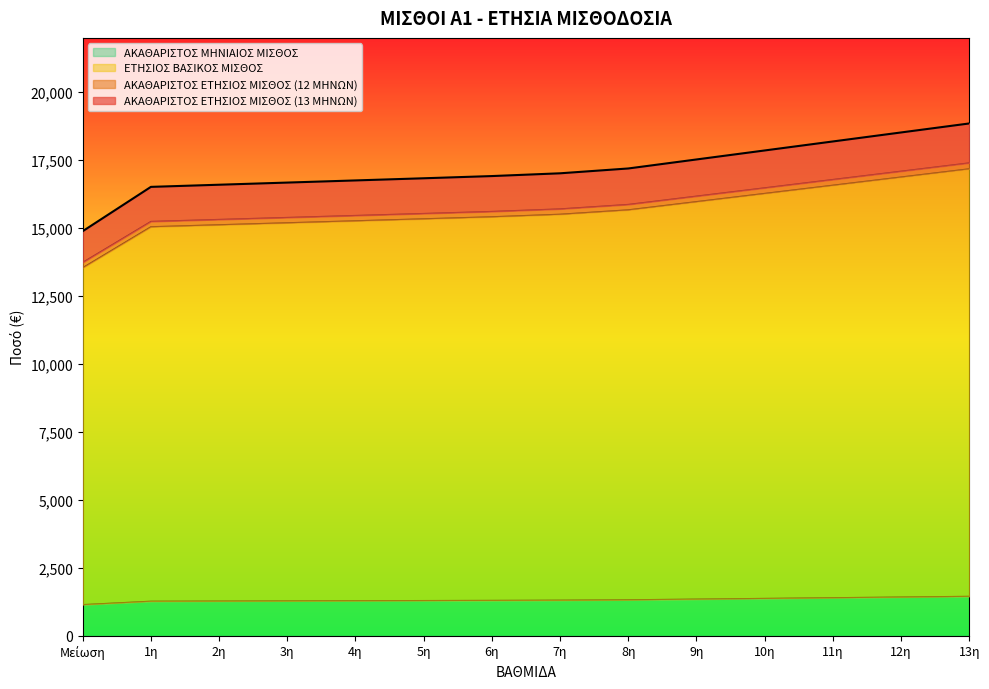

Reading left to right, what are all the values shown in this chart?

ΕΤΗΣΙΟΣ ΒΑΣΙΚΟΣ ΜΙΣΘΟΣ: Μείωση=13546.0	1η=15051.0	2η=15124.0	3η=15197.0	4η=15270.0	5η=15343.0	6η=15418.0	7η=15511.0	8η=15673.0	9η=15975.0	10η=16277.0	11η=16579.0	12η=16881.0	13η=17183.0
ΑΚΑΘΑΡΙΣΤΟΣ ΕΤΗΣΙΟΣ ΜΙΣΘΟΣ (12 ΜΗΝΩΝ): Μείωση=13742.0	1η=15247.0	2η=15320.0	3η=15393.0	4η=15466.0	5η=15539.0	6η=15614.0	7η=15708.0	8η=15872.0	9η=16177.9	10η=16483.7	11η=16789.5	12η=17095.4	13η=17401.2
ΑΚΑΘΑΡΙΣΤΟΣ ΜΗΝΙΑΙΟΣ ΜΙΣΘΟΣ: Μείωση=1145.2	1η=1270.6	2η=1276.7	3η=1282.8	4η=1288.8	5η=1294.9	6η=1301.2	7η=1309.0	8η=1322.7	9η=1348.2	10η=1373.6	11η=1399.1	12η=1424.6	13η=1450.1
ΑΚΑΘΑΡΙΣΤΟΣ ΕΤΗΣΙΟΣ ΜΙΣΘΟΣ (13 ΜΗΝΩΝ): Μείωση=14887.2	1η=16517.5	2η=16596.7	3η=16675.8	4η=16754.8	5η=16834.0	6η=16915.2	7η=17017.0	8η=17194.7	9η=17526.1	10η=17857.3	11η=18188.7	12η=18520.1	13η=18851.3